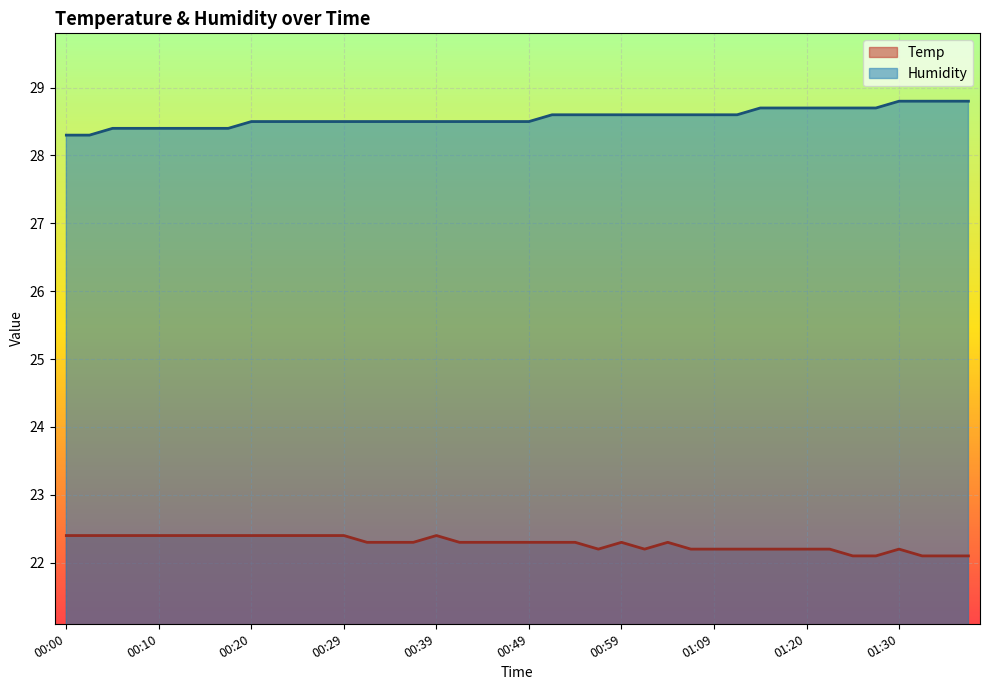

What is the maximum value shown in the chart?

28.8